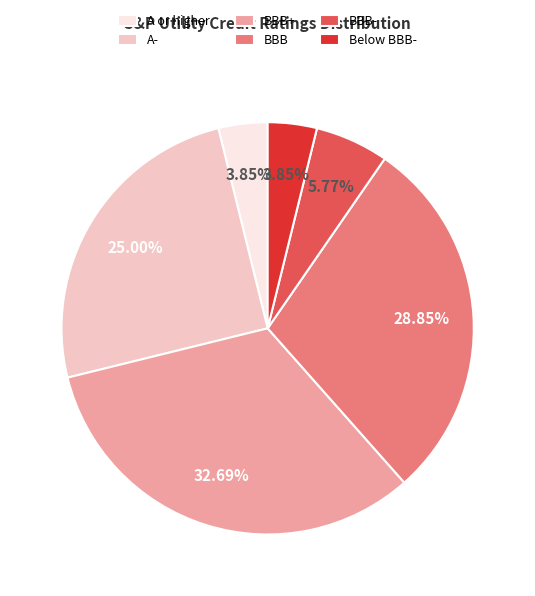

Which slice is the largest?

BBB+